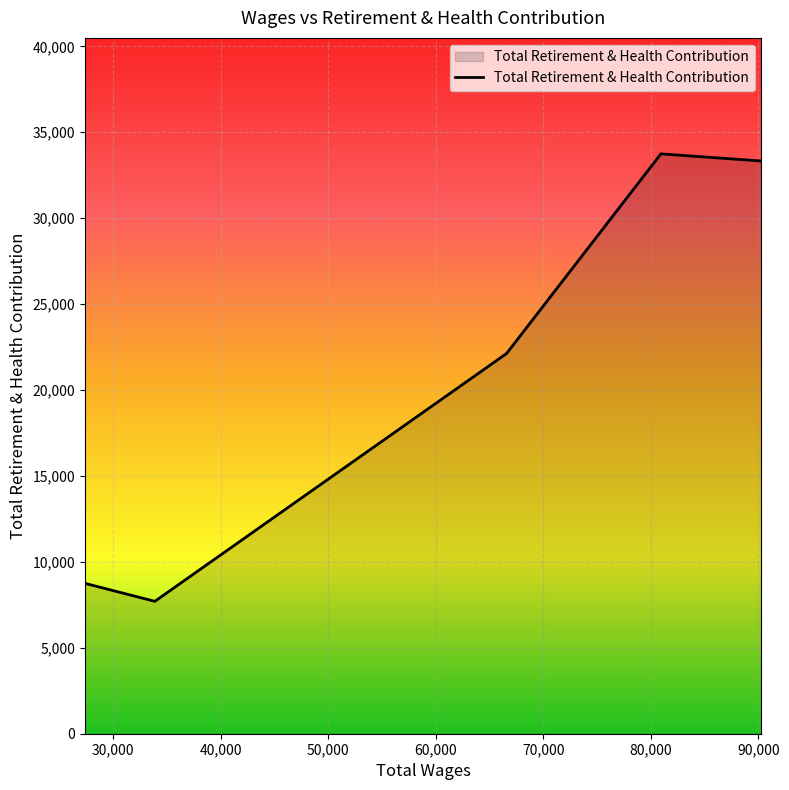

How many interior local valleys (lower than both neighbors) does the data have?

1